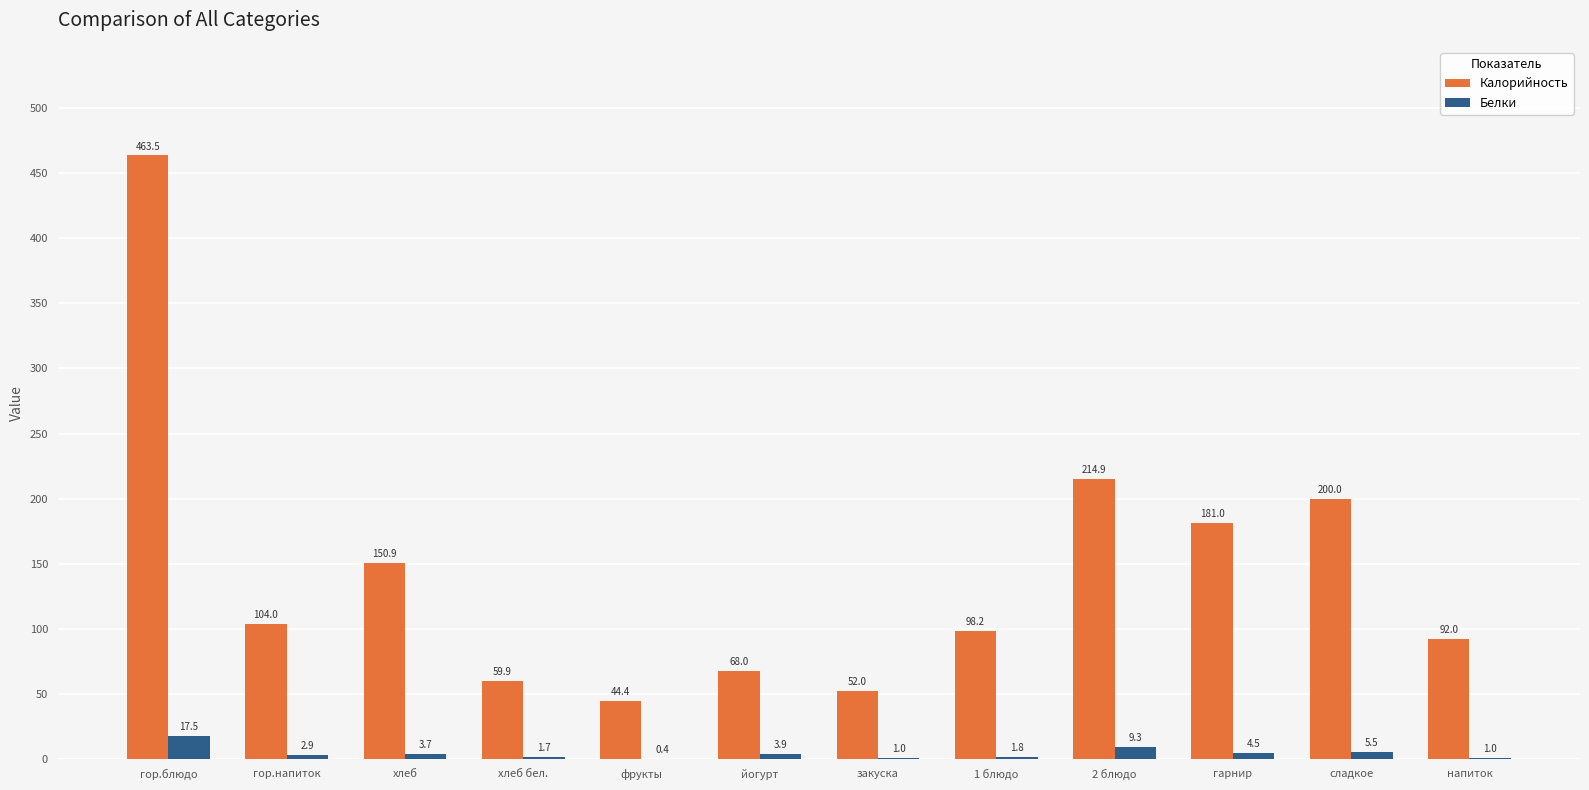

What is the sum of the Белки values at сладкое and хлеб?

9.2